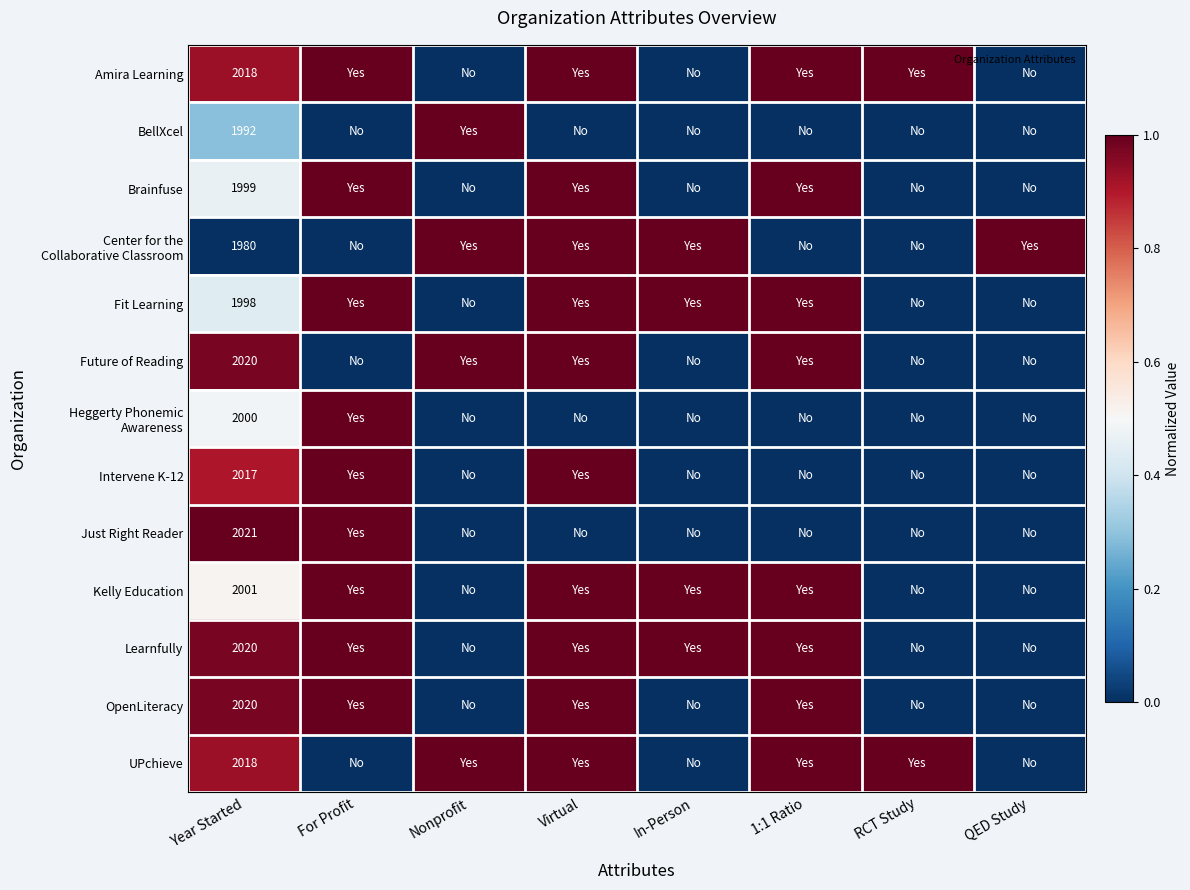

How many values in the Kelly Education series are below 1?

4